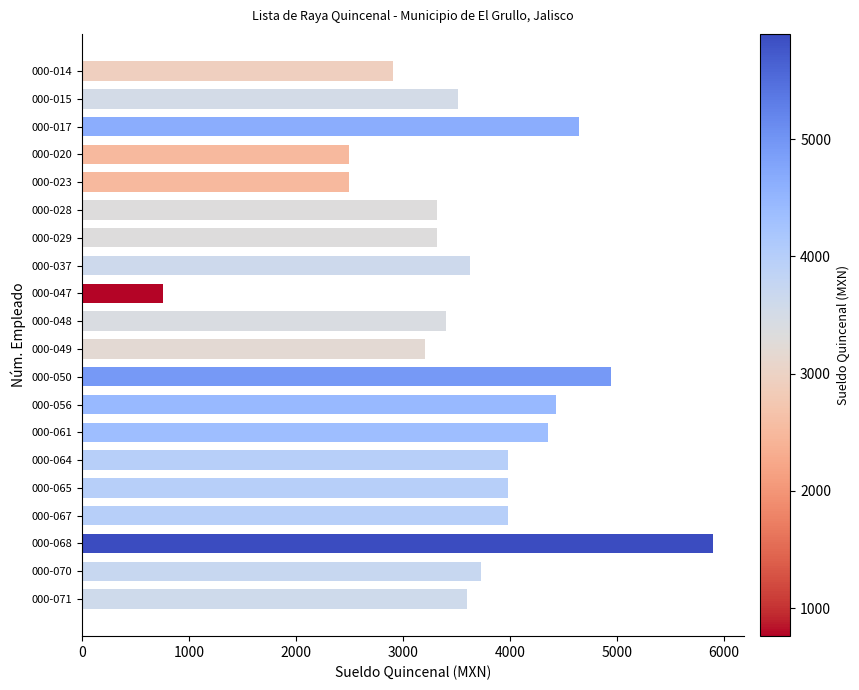

Reading top to bottom, transcribe all the data shown in this chart.

000-014=2911.8	000-015=3517.6	000-017=4647.8	000-020=2494.9	000-023=2494.9	000-028=3323.5	000-029=3323.5	000-037=3629.5	000-047=762.4	000-048=3405.5	000-049=3205.5	000-050=4941.5	000-056=4432.8	000-061=4353.7	000-064=3982.8	000-065=3982.8	000-067=3982.8	000-068=5896.2	000-070=3726.1	000-071=3602.5